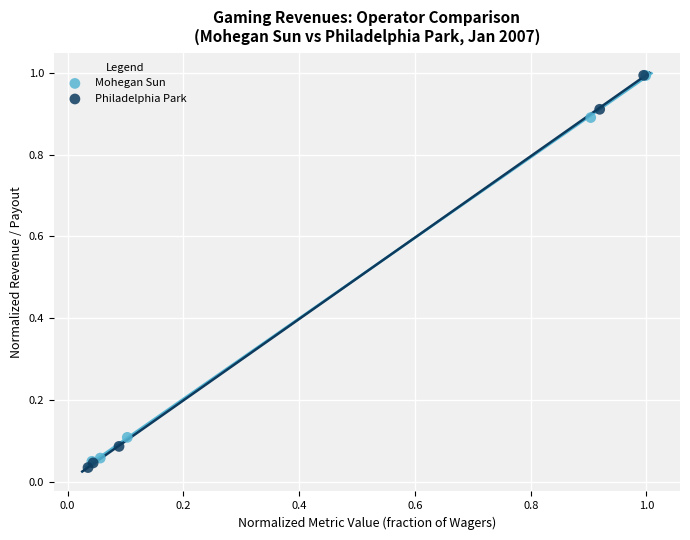

What are all the series names shown in the legend?

Mohegan Sun, Philadelphia Park